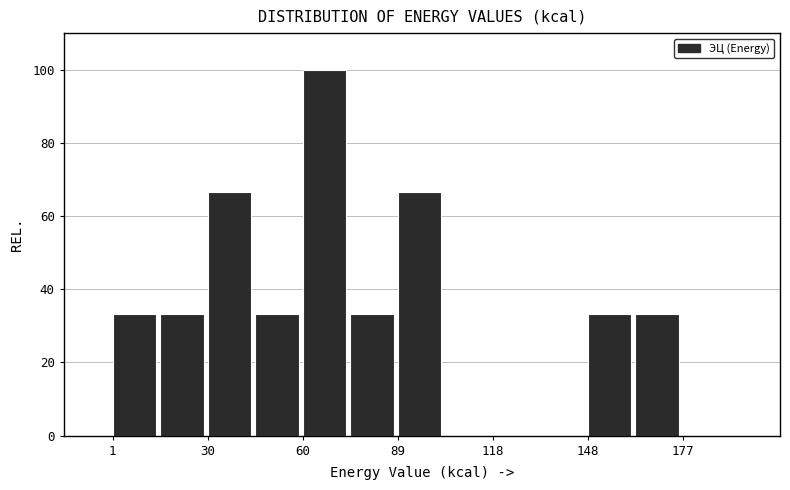

Around what value on the x-axis is the tallest bar? Give the approximate position of its centre, as read against the axis.

65